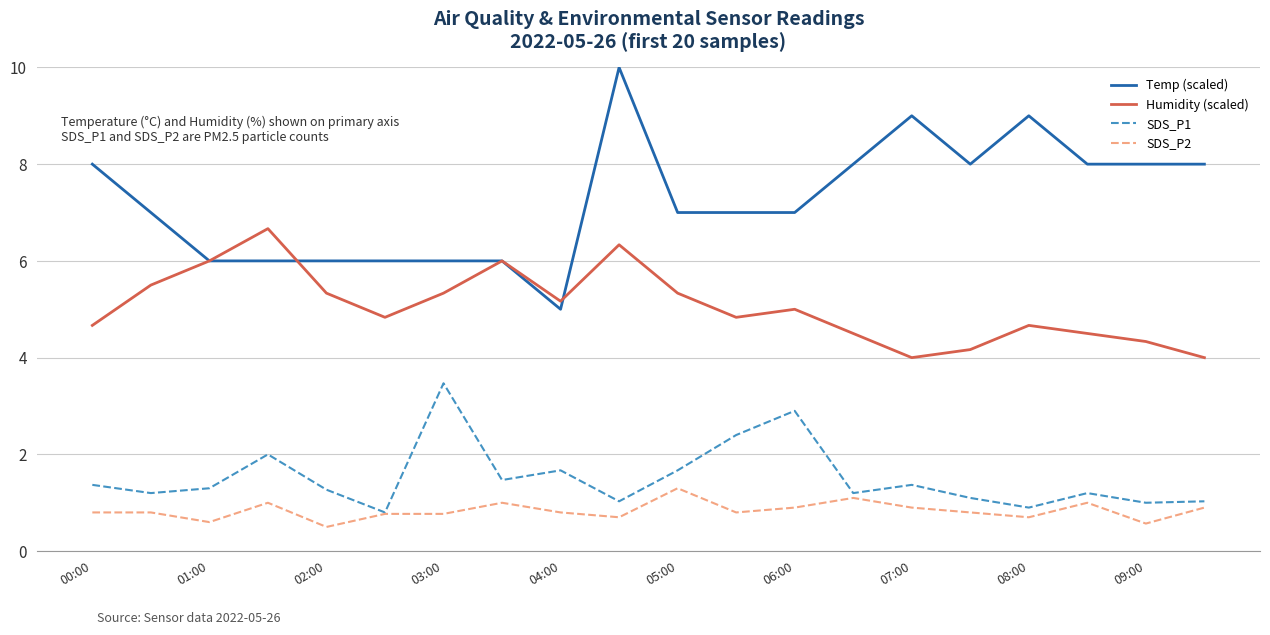

Which series has the largest total across all categories?

Temp (scaled)